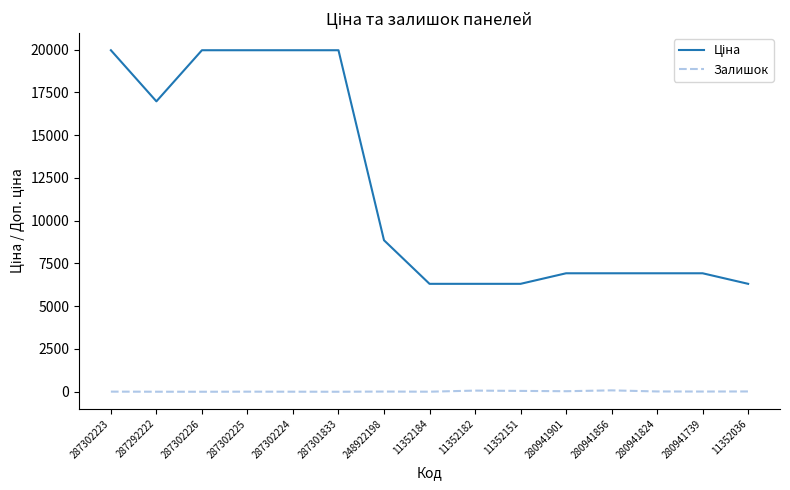

The Залишок series shows 17.0 at 280941824. True or false?

True